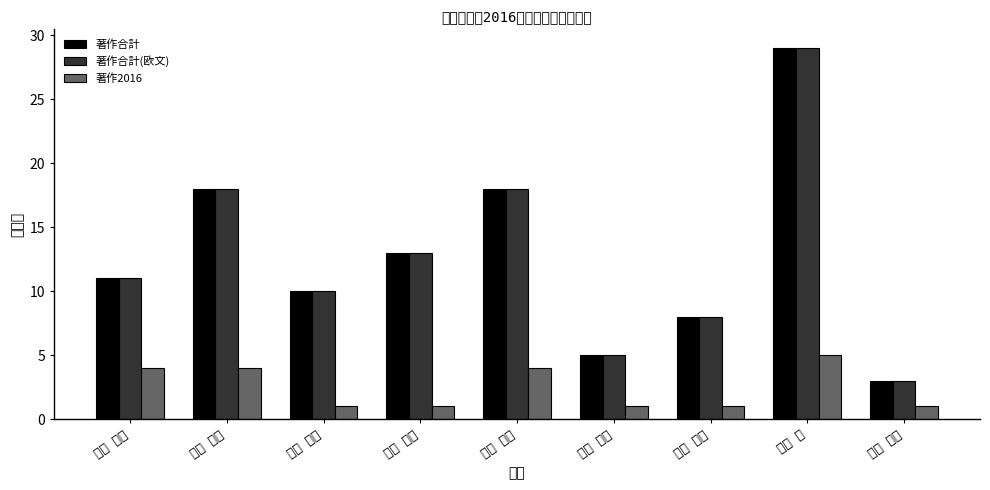

List the series in order of their peak value, lowest first.

著作2016, 著作合計, 著作合計(欧文)